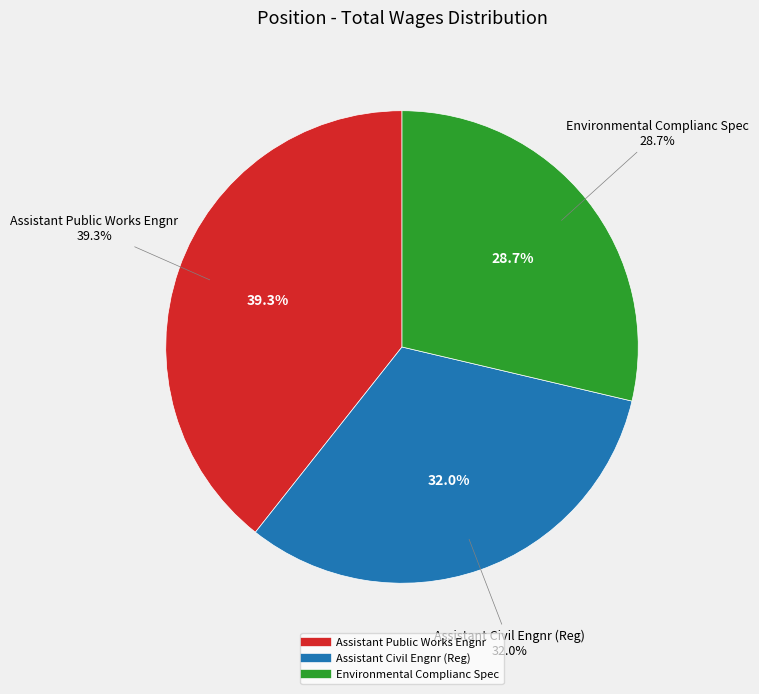

What is the change in value from Assistant Civil Engnr (Reg) to Environmental Complianc Spec?

-9225